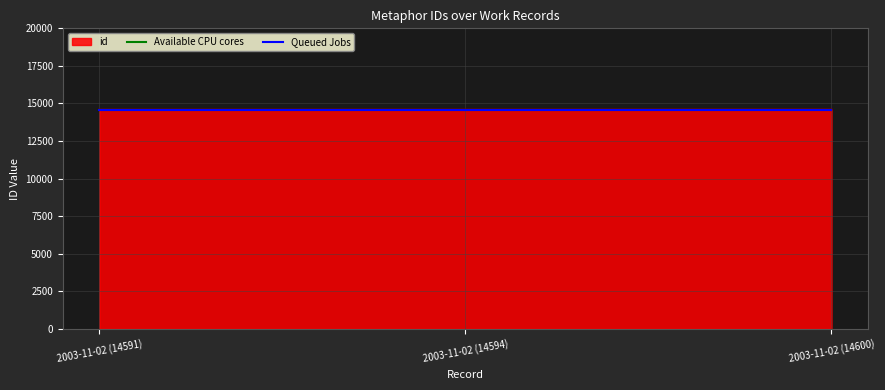

The Queued Jobs series shows 7364.9 at 2003-11-02 (14594). True or false?

False